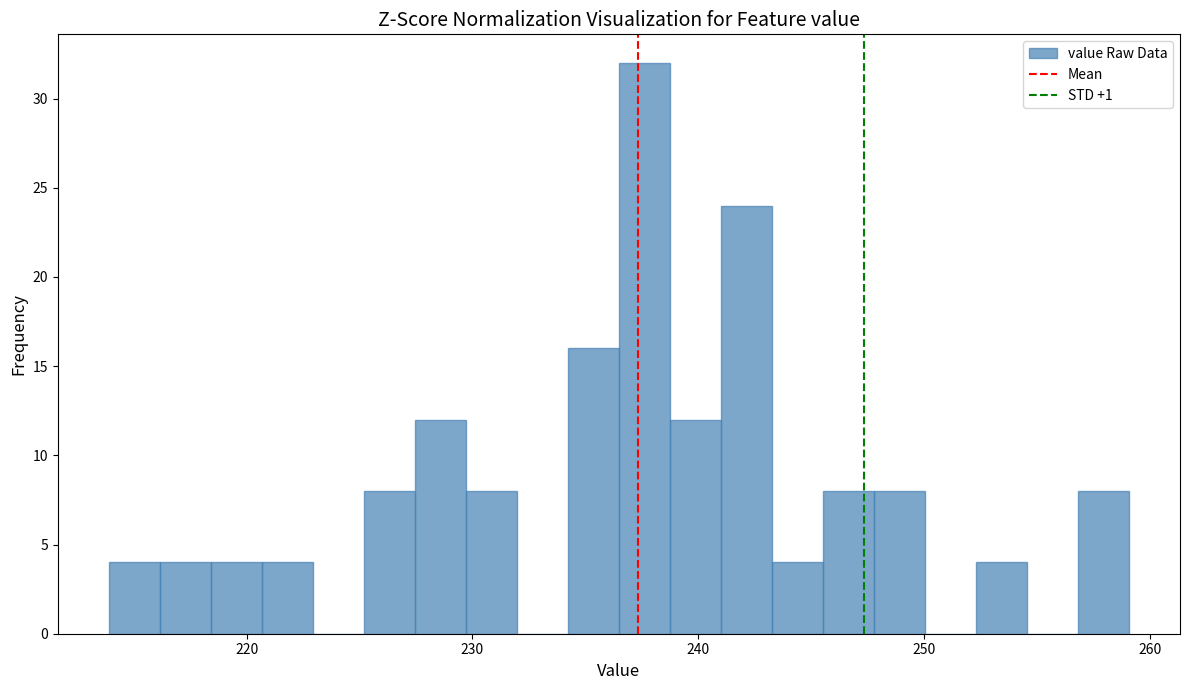

Around what value on the x-axis is the tallest bar? Give the approximate position of its centre, as read against the axis.

238